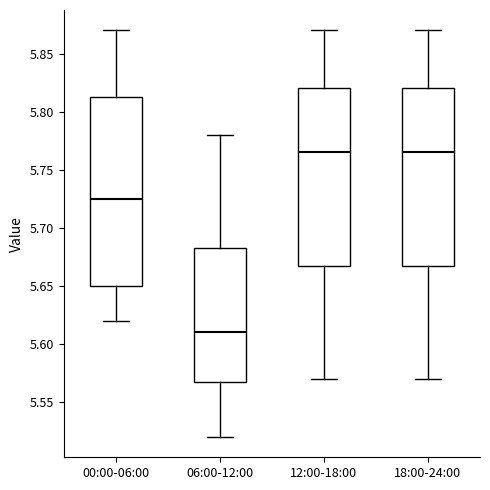

Reading left to right, read every box against the y-axis: the position of its median line, the range the box covers, and the ends of its whiskers. The values are not printed on the chart, so give them approximately, as read against the axis.

00:00-06:00: median 5.725, box 5.650 to 5.815, whiskers 5.620 to 5.870
06:00-12:00: median 5.610, box 5.570 to 5.685, whiskers 5.520 to 5.780
12:00-18:00: median 5.765, box 5.670 to 5.820, whiskers 5.570 to 5.870
18:00-24:00: median 5.765, box 5.670 to 5.820, whiskers 5.570 to 5.870